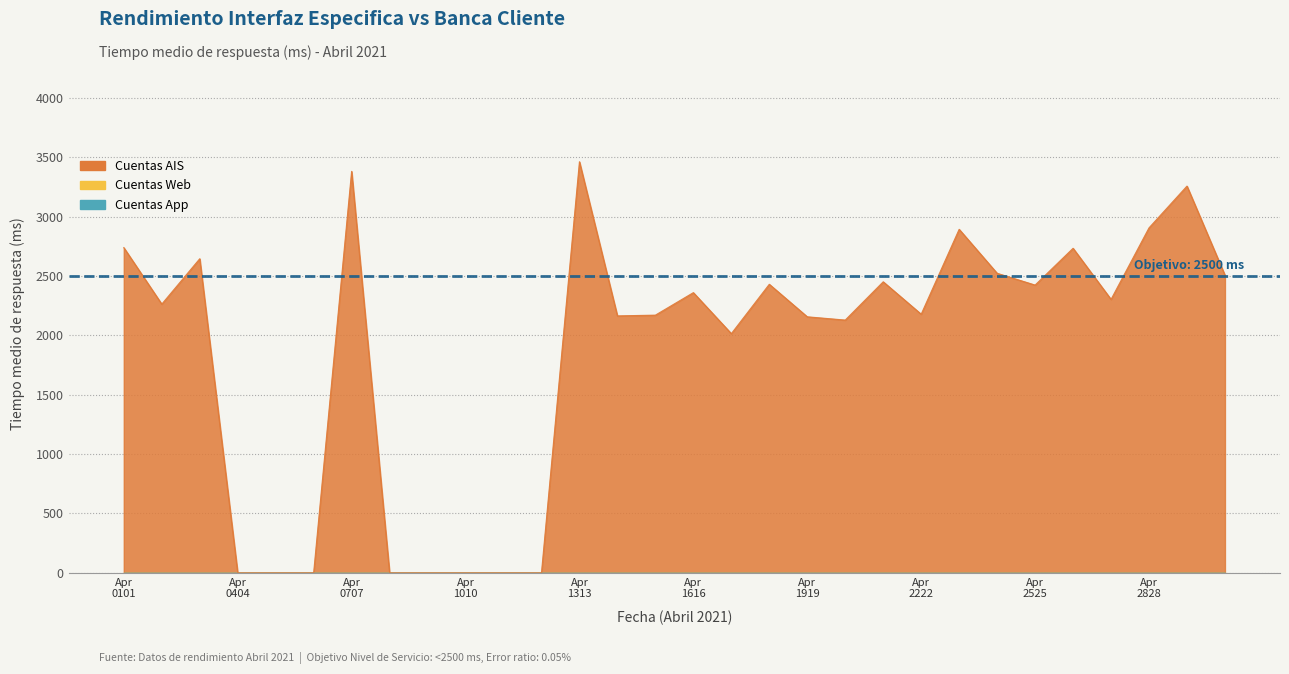

True or false: Informacion Cuentas AIS (Tiempo medio respuesta) and Informacion Cuentas Web (Tiempo medio respuesta) intersect in this chart.

False